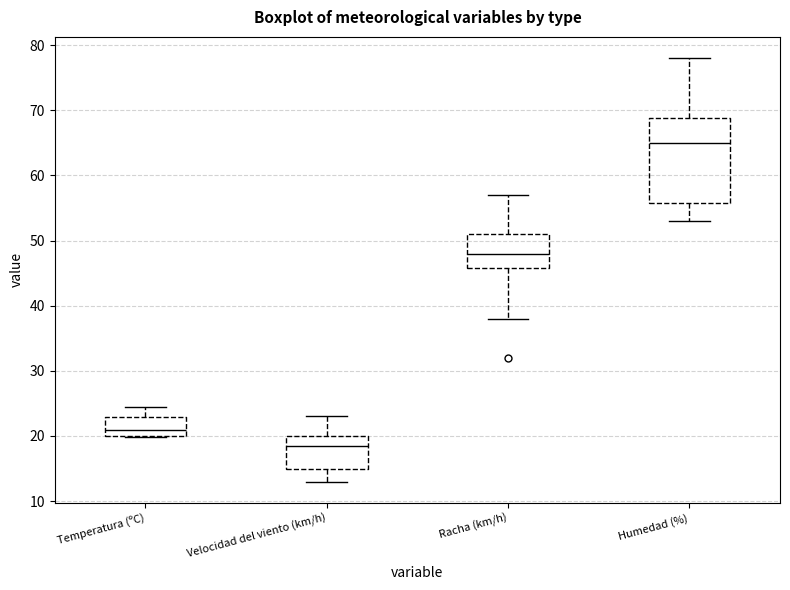

Reading left to right, transcribe this box plot: for each box, give where its median line is, the range the box spans, and where its two whiskers end, as read against the y-axis. The values are not printed on the chart, so give them approximately, as read against the axis.

Temperatura (ºC): median 21, box 20 to 23, whiskers 20 to 25
Velocidad del viento (km/h): median 19, box 15 to 20, whiskers 13 to 23
Racha (km/h): median 48, box 46 to 51, whiskers 38 to 57
Humedad (%): median 65, box 56 to 69, whiskers 53 to 78